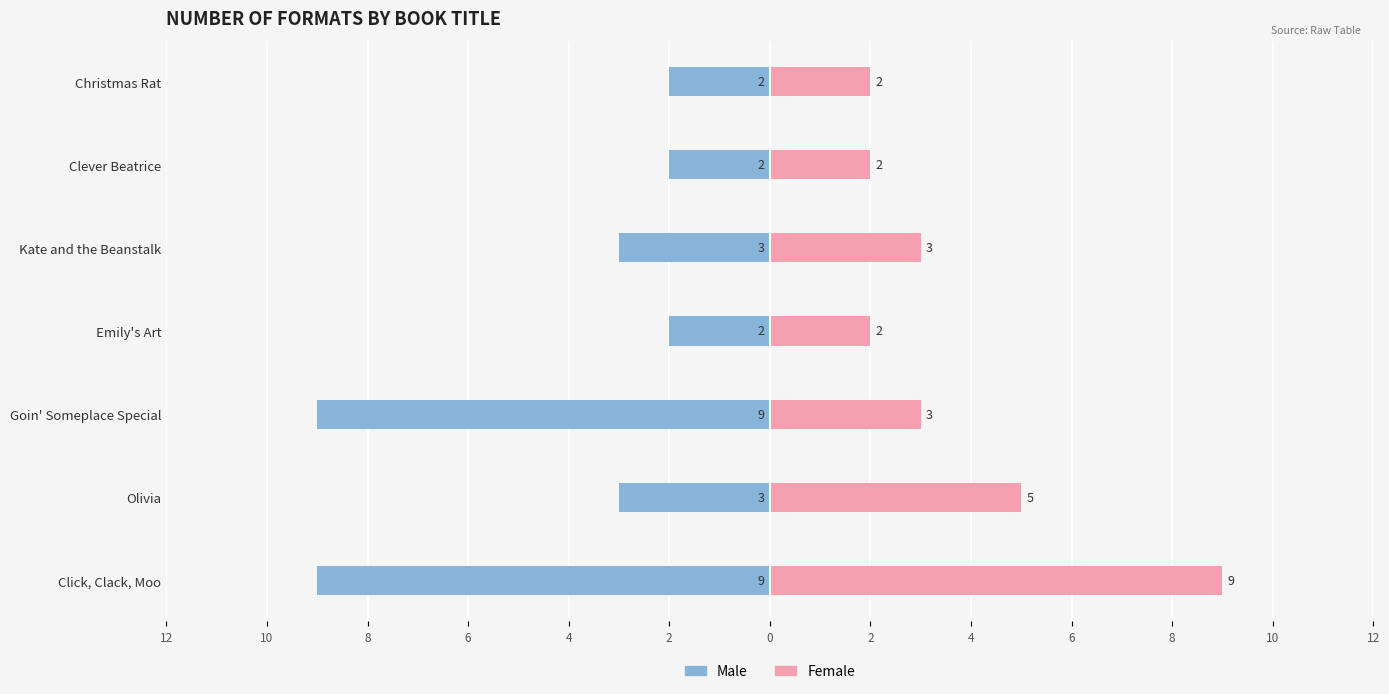

How many Male values are between -9 and -2?

7